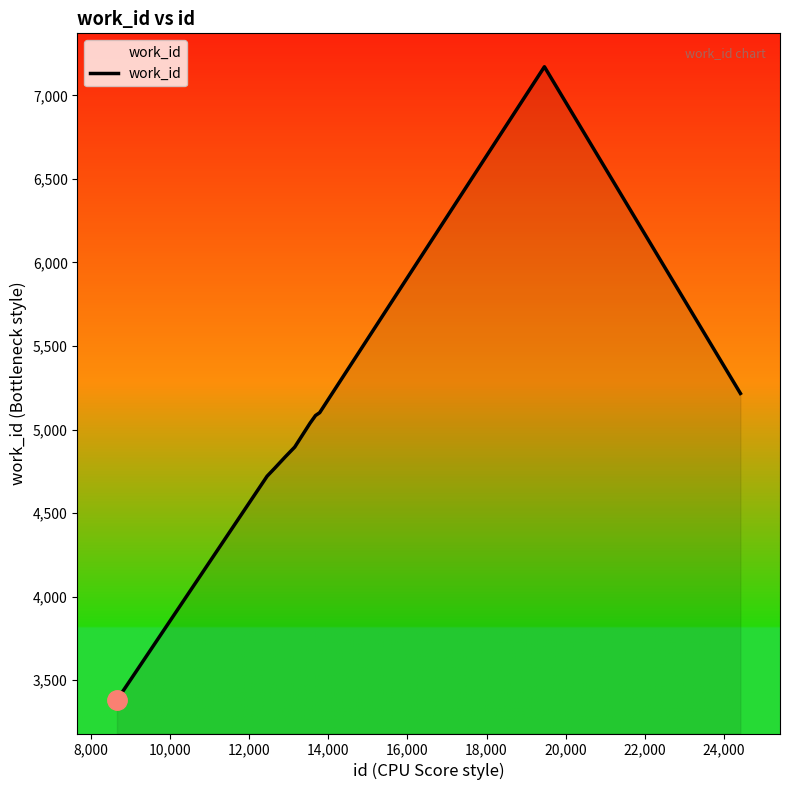

What is the difference between the maximum and minimum values?

3790